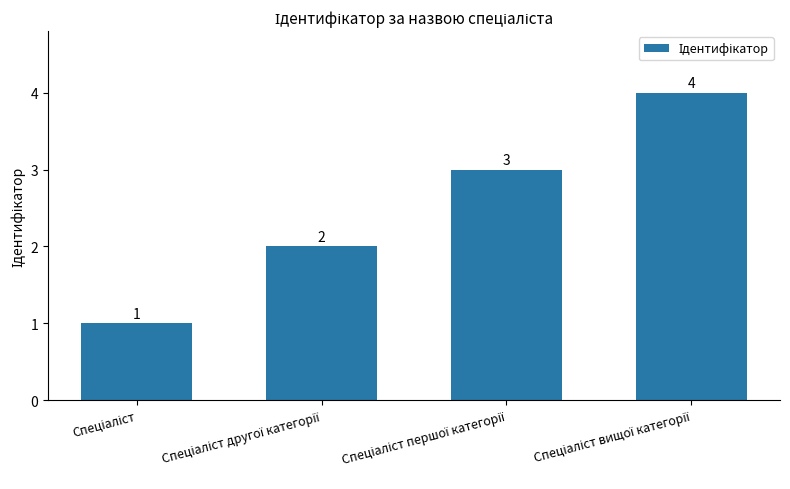

Are the bars horizontal?

No